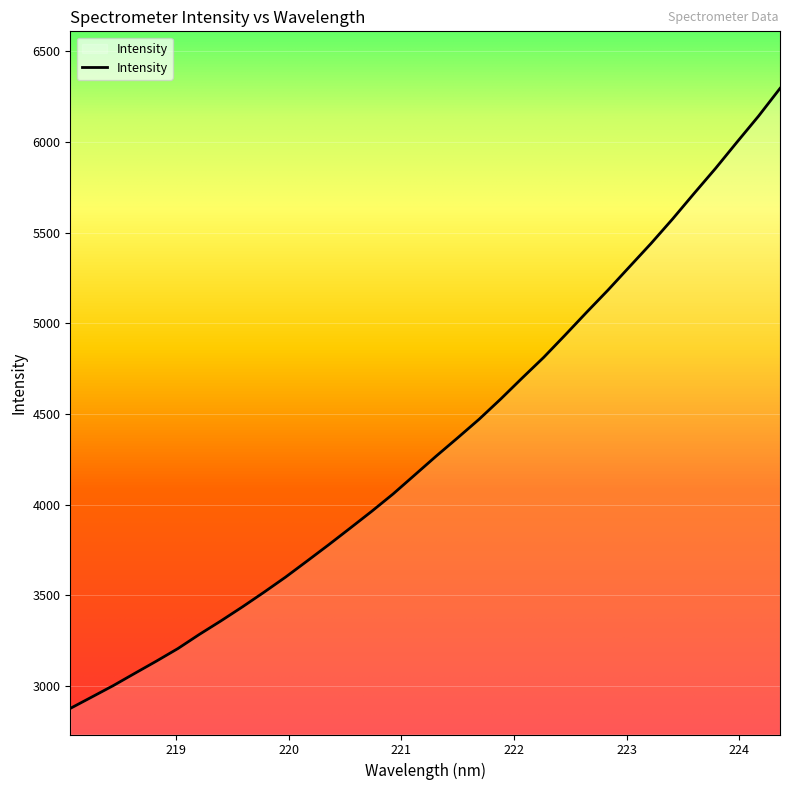

What is the difference between the maximum and minimum values?

3418.9